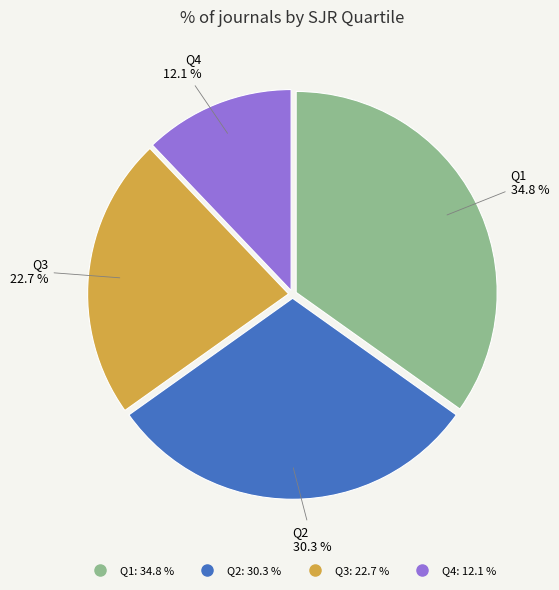

Count the number of slices in the pie.

4